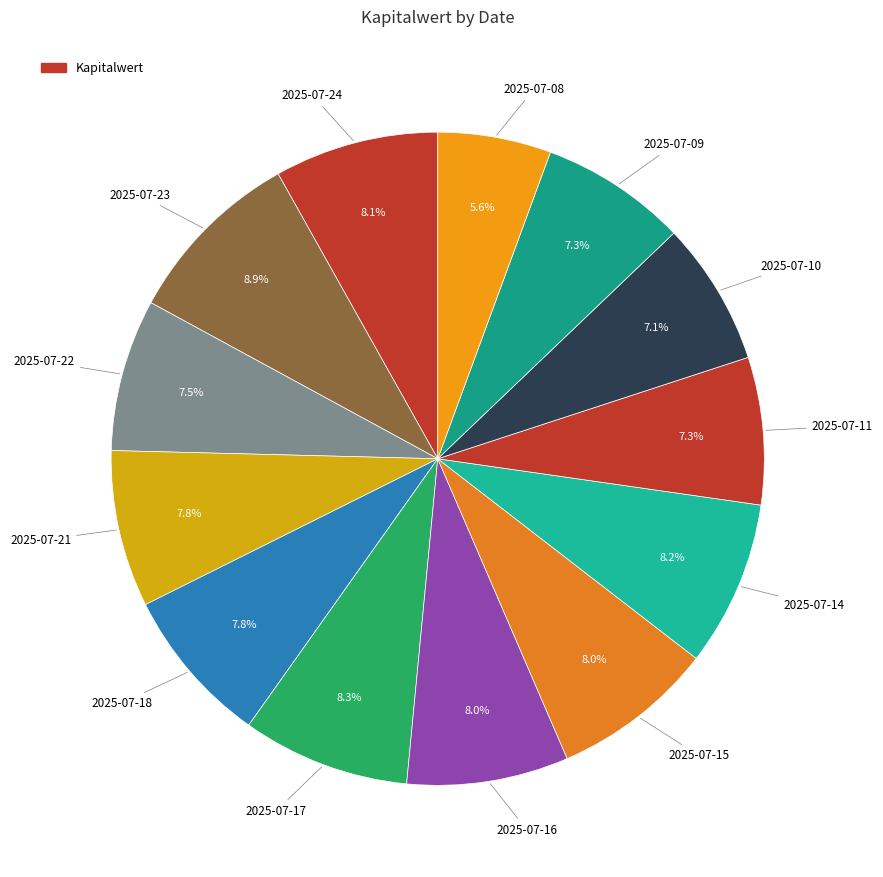

How many slices are in this pie chart?

13